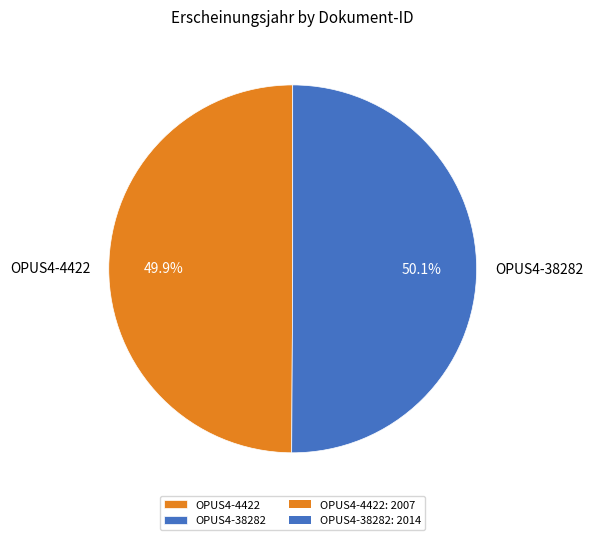

How much of the chart is everything except OPUS4-4422?

50.1%